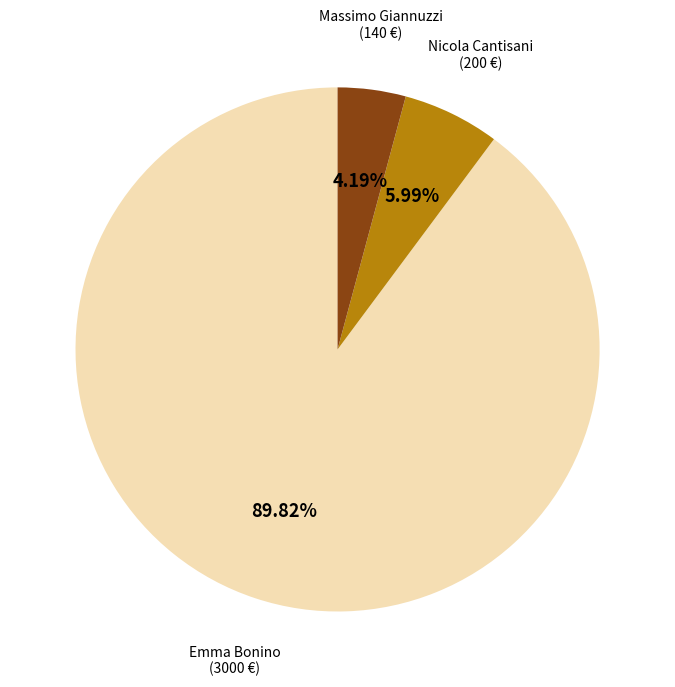

How many segments does this pie chart have?

3